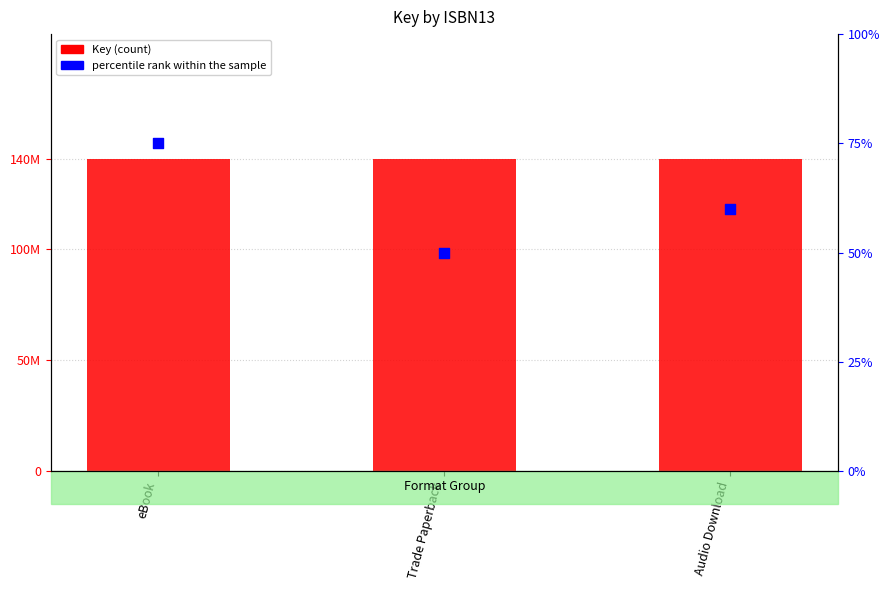

Which series has the largest total across all categories?

Key